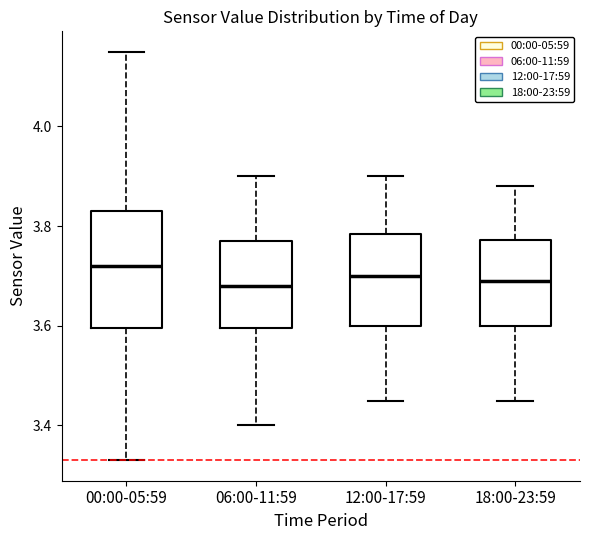

Reading left to right, transcribe this box plot: for each box, give where its median line is, the range the box spans, and where its two whiskers end, as read against the y-axis. The values are not printed on the chart, so give them approximately, as read against the axis.

00:00-05:59: median 3.72, box 3.60 to 3.84, whiskers 3.34 to 4.16
06:00-11:59: median 3.68, box 3.60 to 3.78, whiskers 3.40 to 3.90
12:00-17:59: median 3.70, box 3.60 to 3.78, whiskers 3.46 to 3.90
18:00-23:59: median 3.70, box 3.60 to 3.78, whiskers 3.46 to 3.88